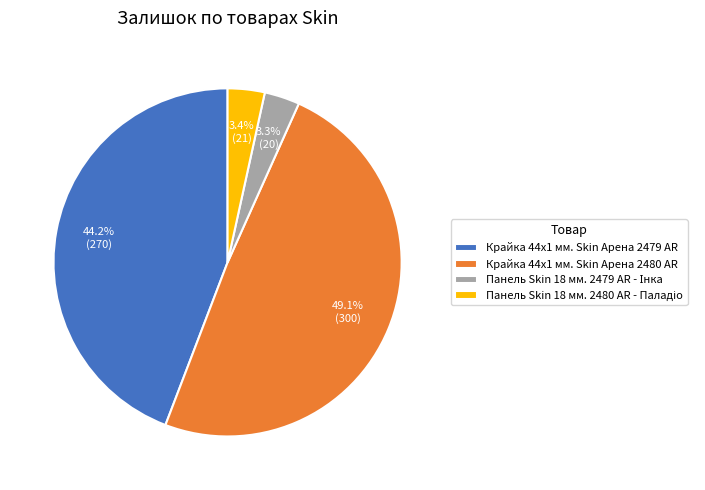

To the nearest percent, what percentage of the pie is Крайка 44x1 мм. Skin Арена 2480 AR?

49%